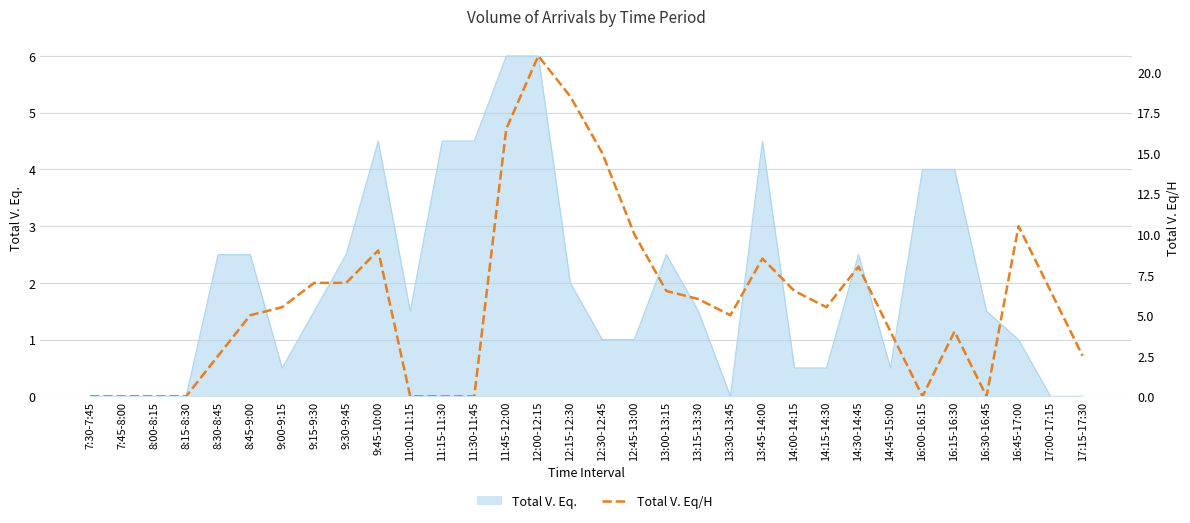

The value at 14:00-14:15 is 6.5. True or false?

True